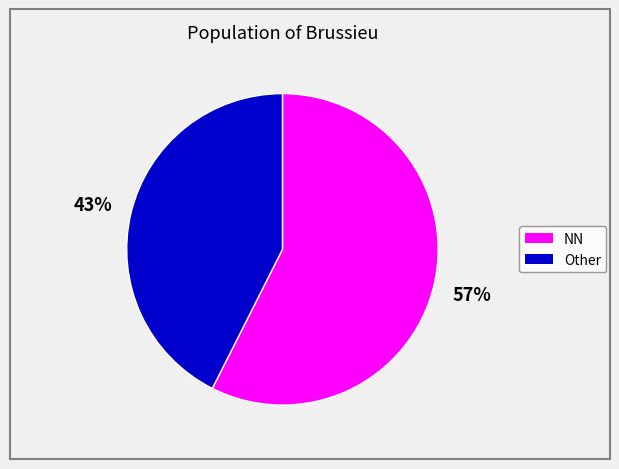

To the nearest percent, what is the average slice percentage?

50%